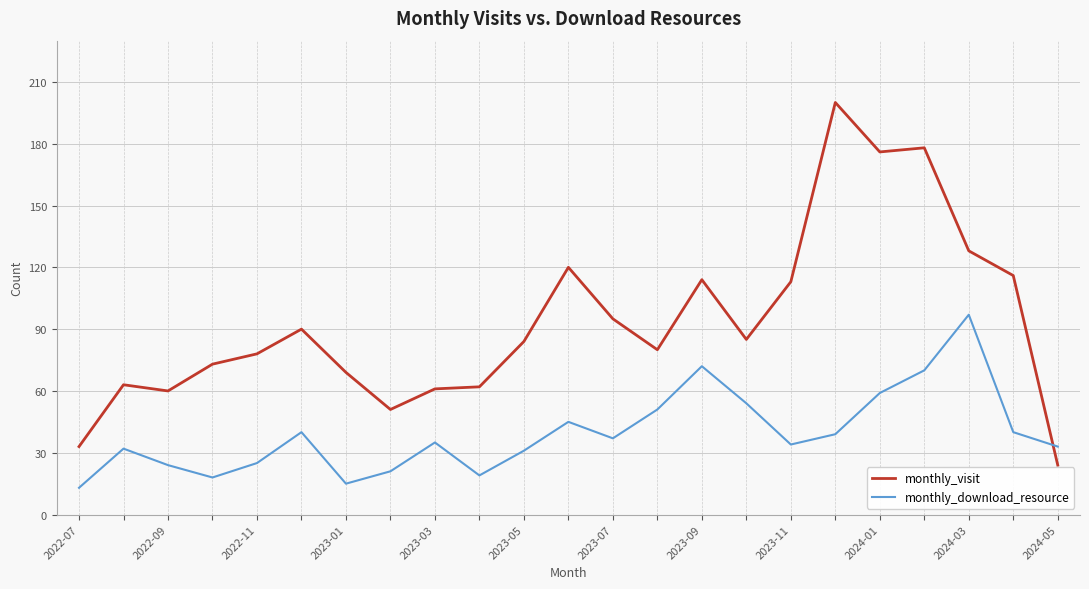

Which series has the largest range (max minus min)?

monthly_visit